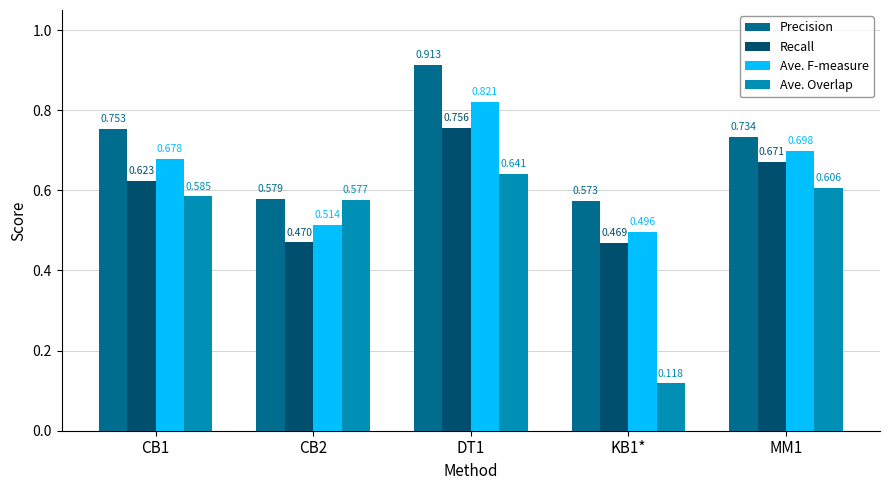

At which label does Recall reach its peak?

DT1